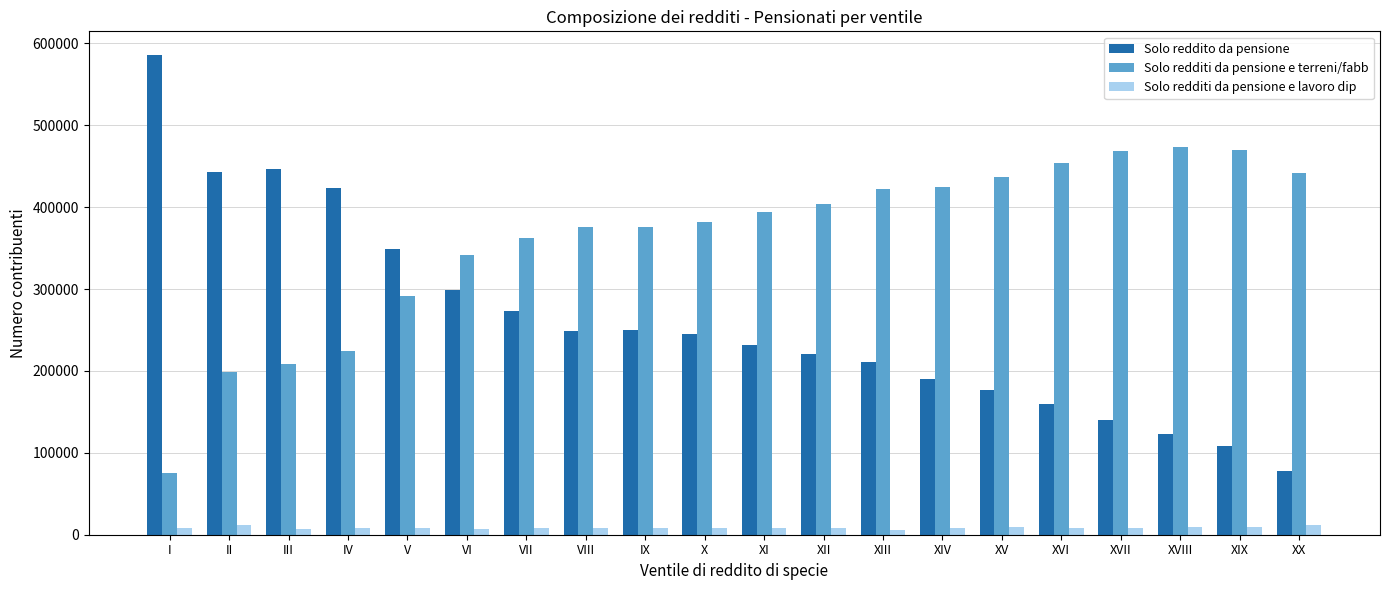

What is the difference between the second highest and minimum values in the Solo redditi da pensione e terreni/fabb series?

394320